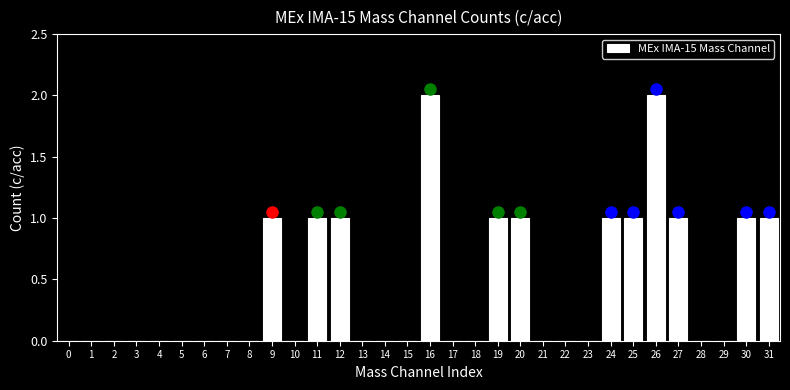

The value at 8 is 0. True or false?

True